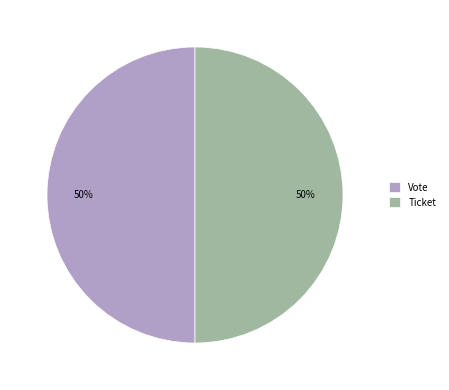

The Vote slice represents 50% of the pie. True or false?

True